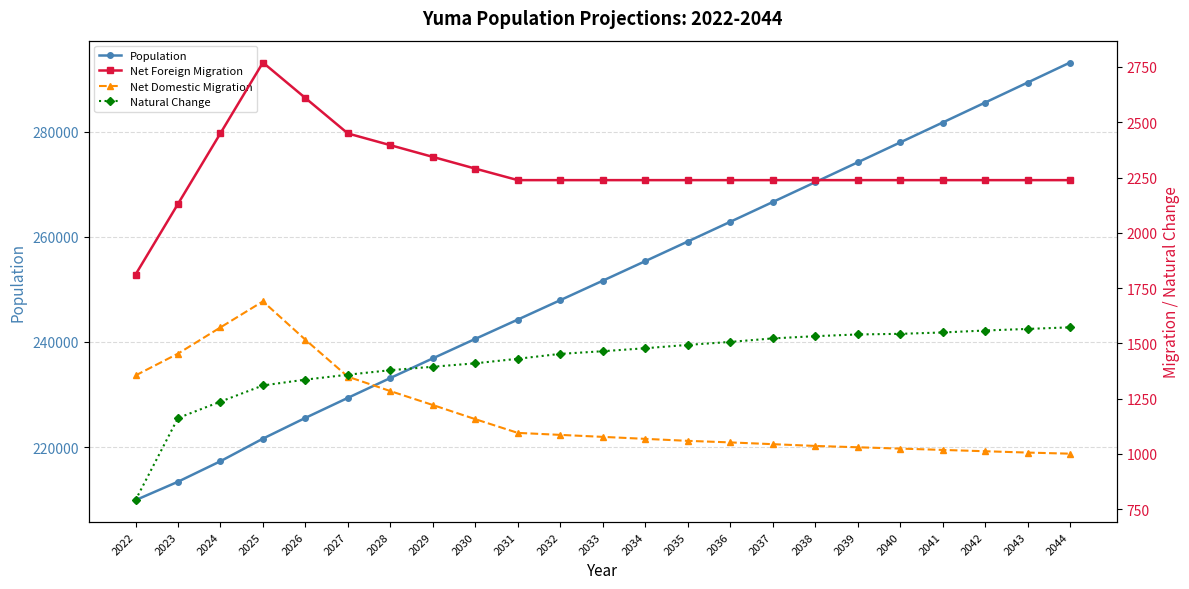

List the series in order of their peak value, highest first.

Population, Net Foreign Migration, Net Domestic Migration, Natural Change